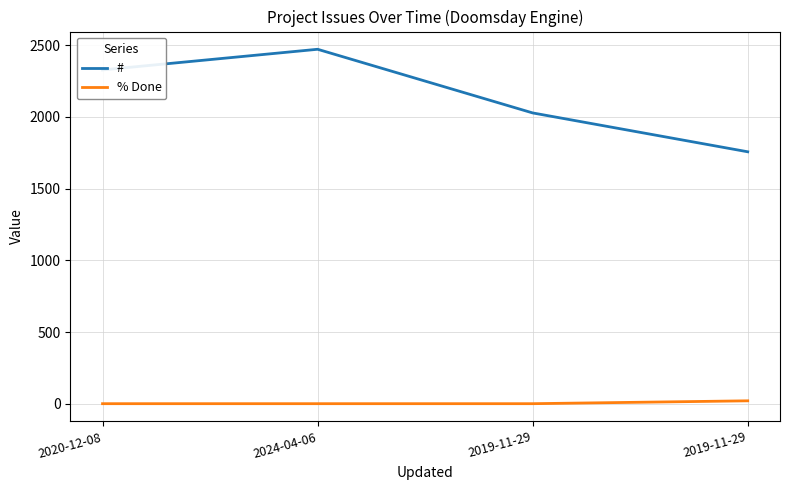

What are all the series names shown in the legend?

#, % Done